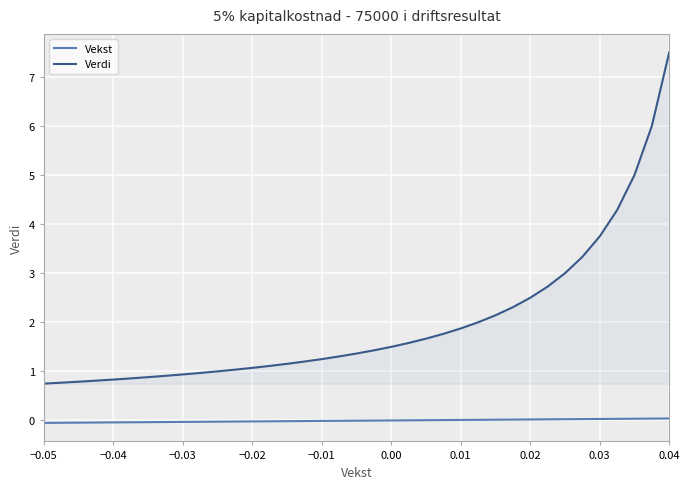

Which series has the largest total across all categories?

Verdi